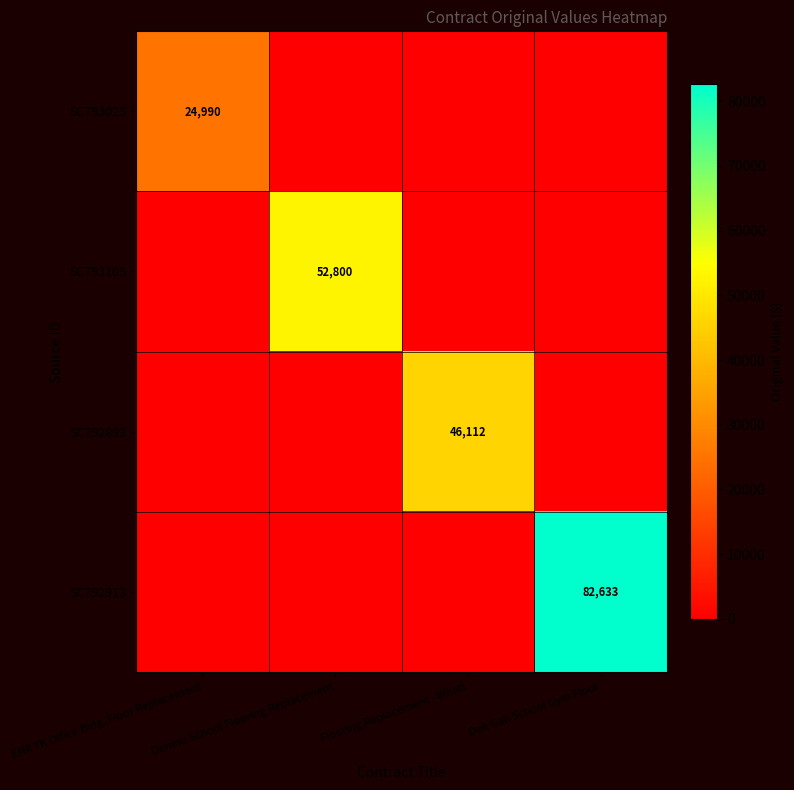

Is it true that SC792893 equals 17651 at Flooring Replacement - Whati?

False